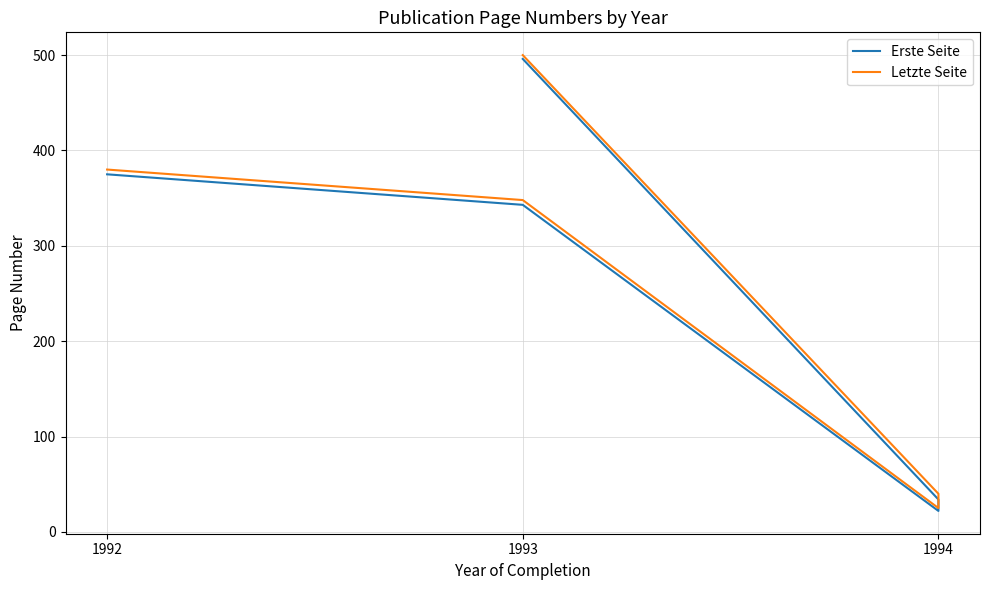

What is the sum of all Erste Seite values?

1270